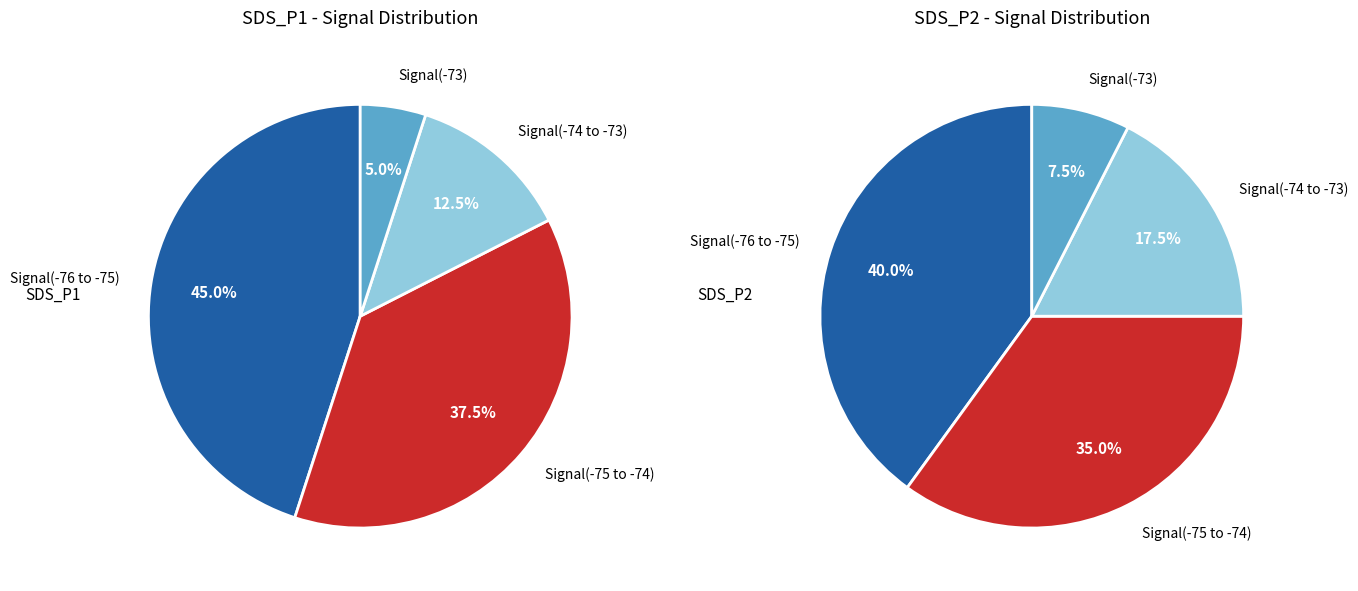

Is there any slice that represents more than half of the pie?

No